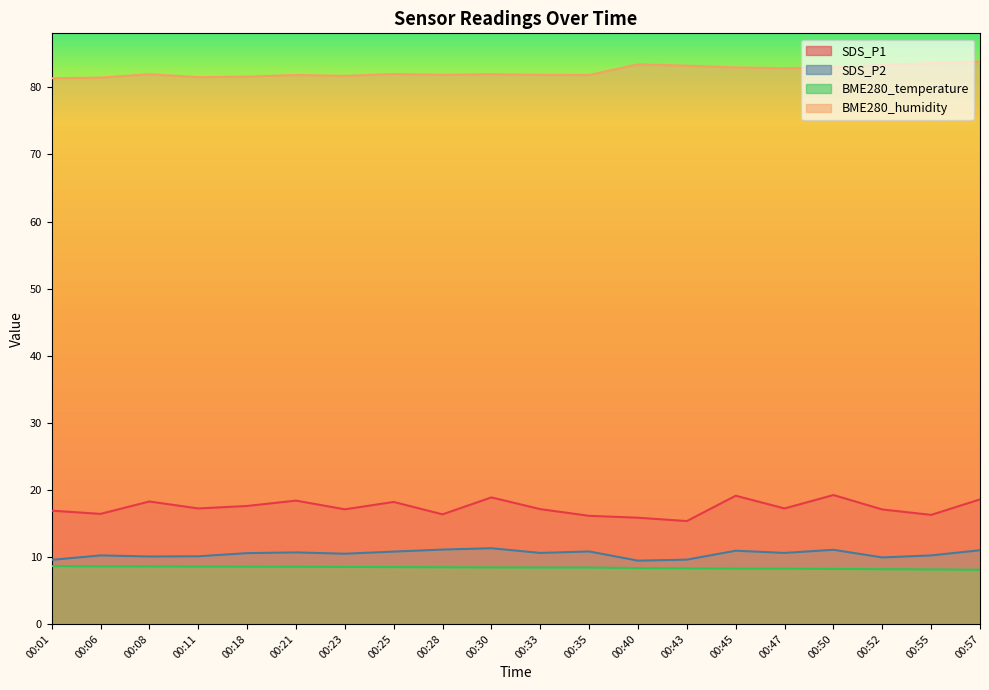

Which series has the widest spread of values?

SDS_P1